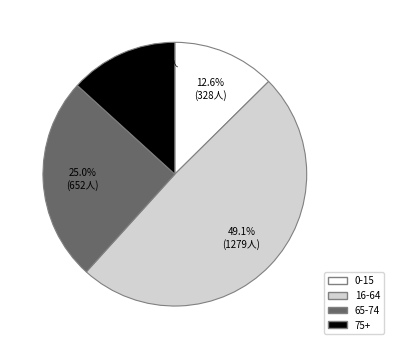

Do 0-15 and 16-64 together represent more than half of the pie?

Yes